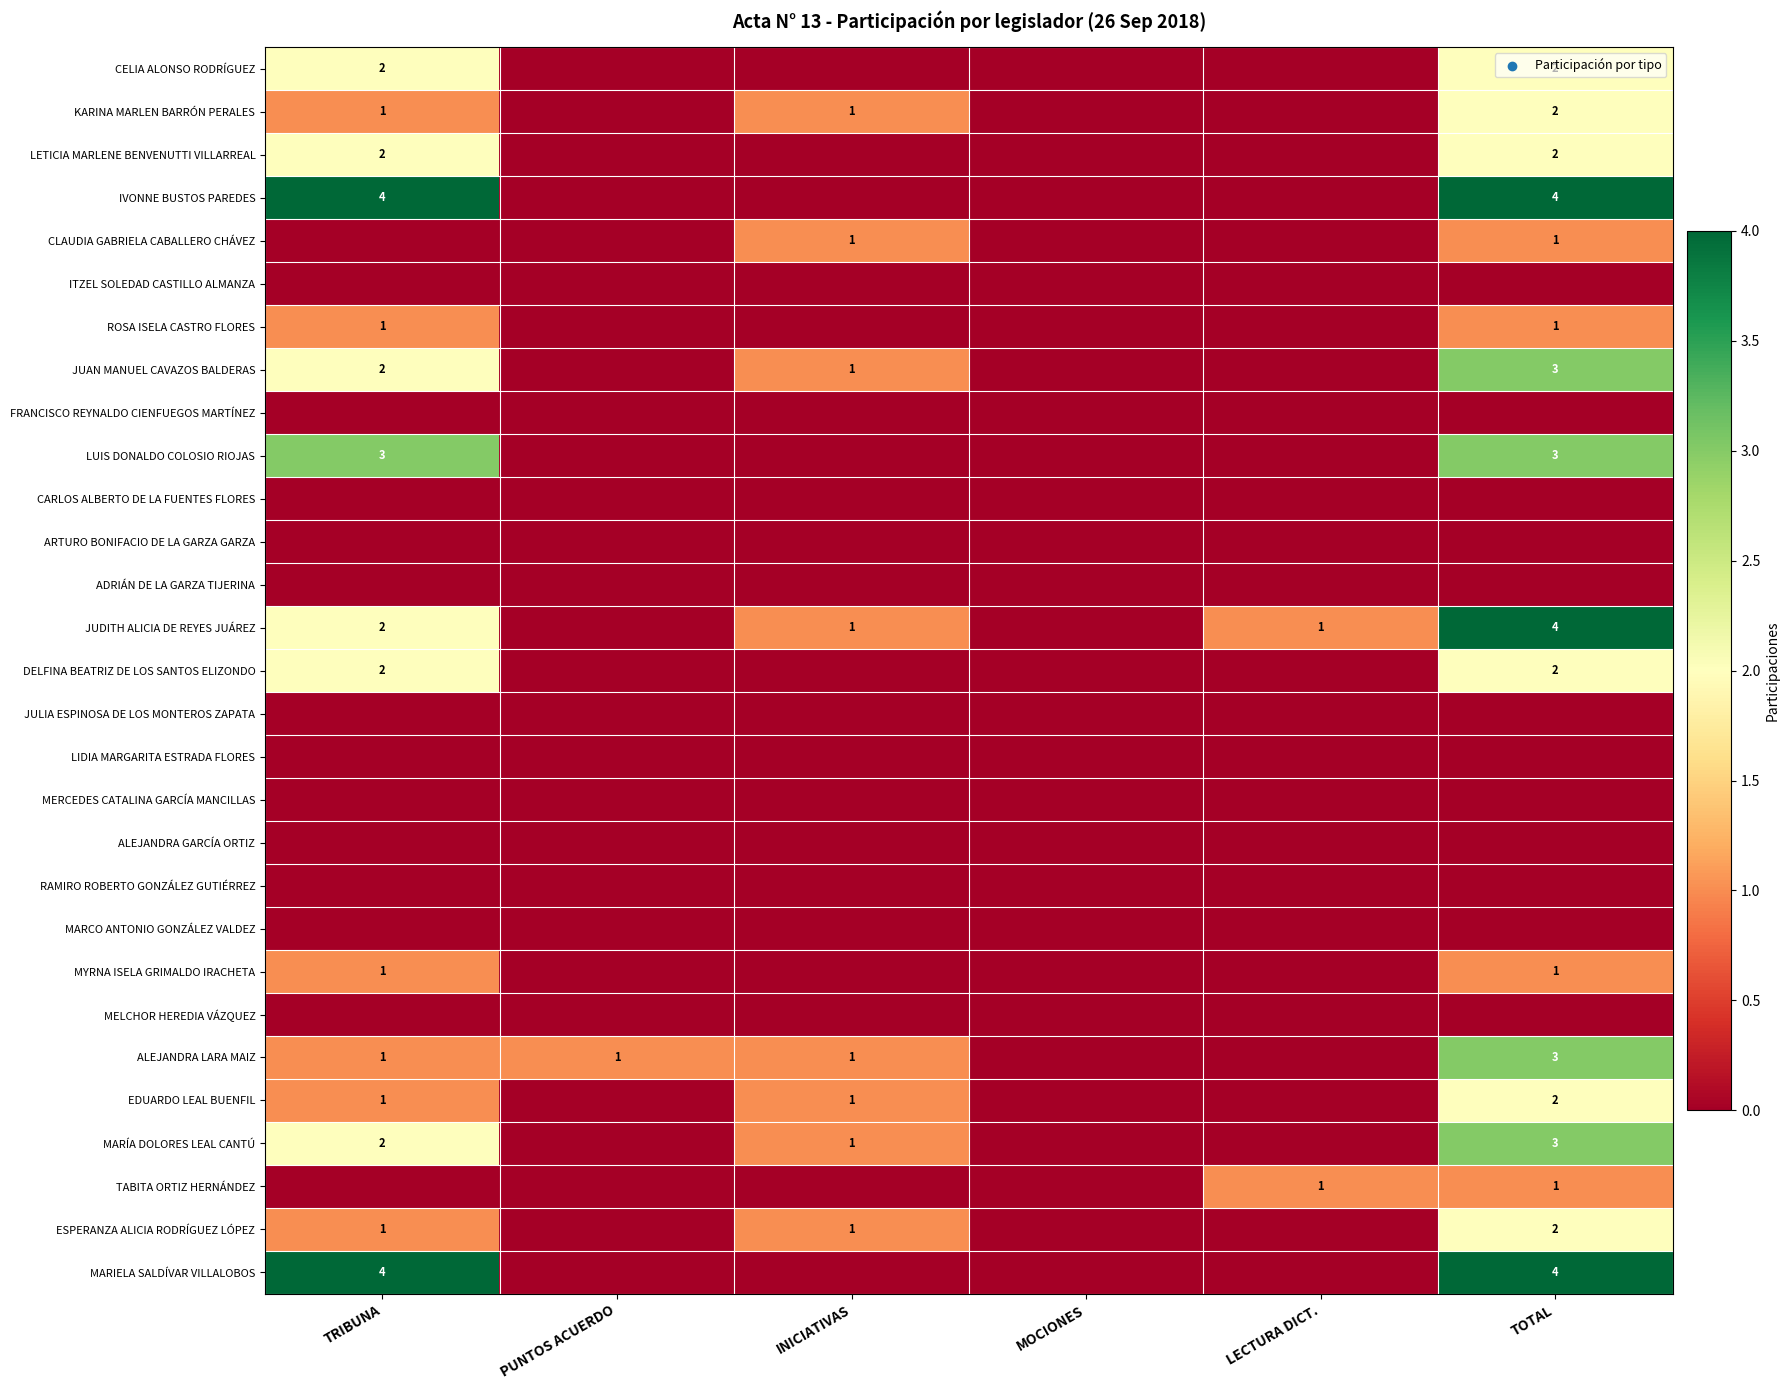

True or false: CLAUDIA GABRIELA CABALLERO CHÁVEZ has a value of 2 at TOTAL.

False